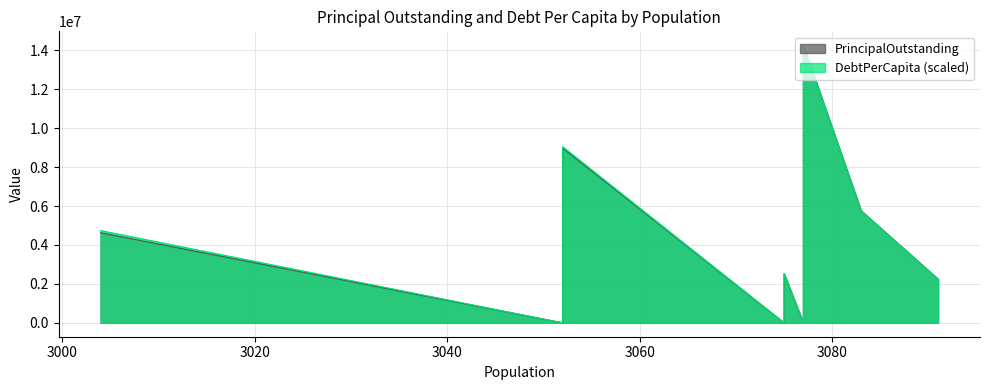

Between Piney Point Village and Cactus, which series saw the biggest shift?

PrincipalOutstanding